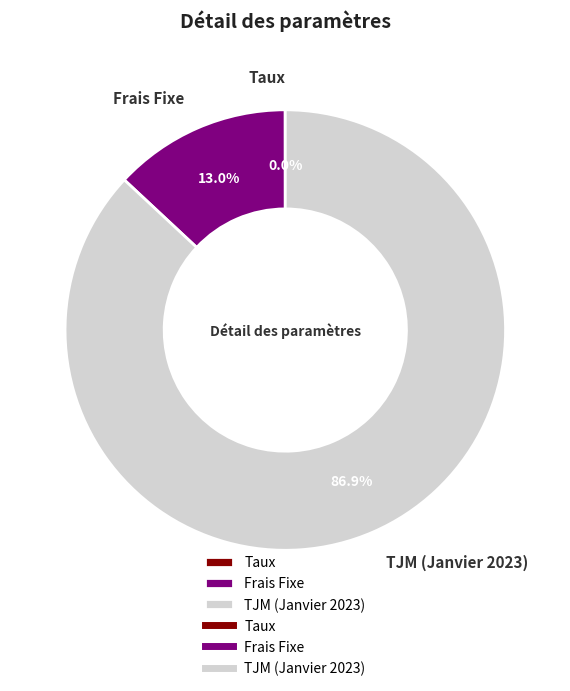

What percentage do Frais Fixe and TJM (Janvier 2023) together represent?

100.0%